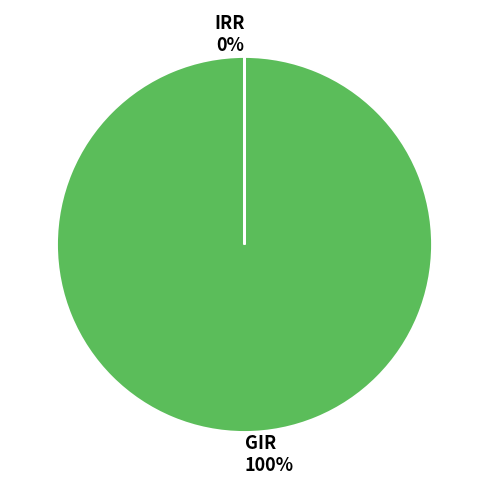

What is the change in value from GIR to IRR?

-8896771930.6